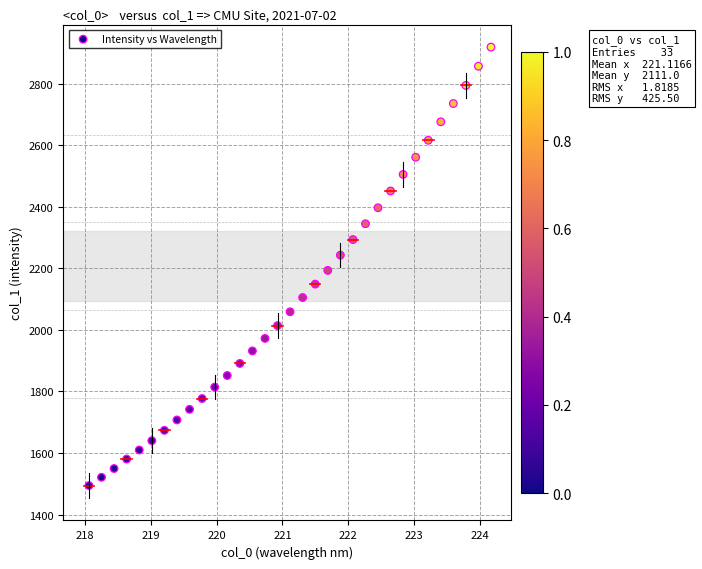

What is the range of Y values (max minus min)?

1424.5